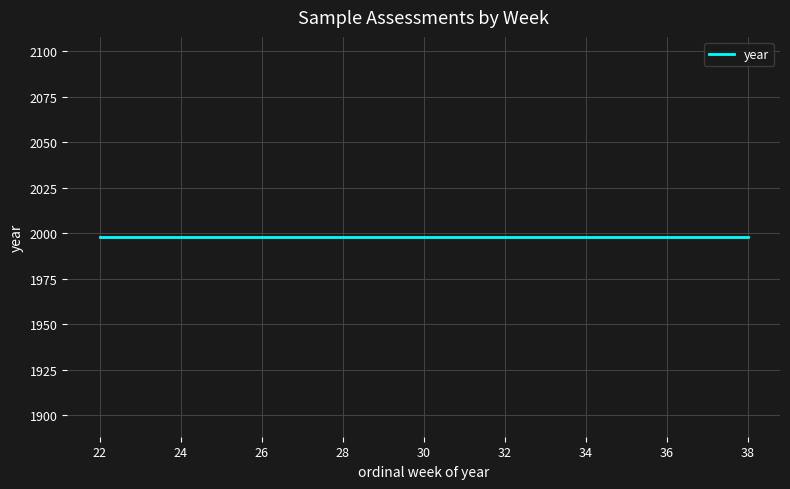

How many data points does each series have?

10